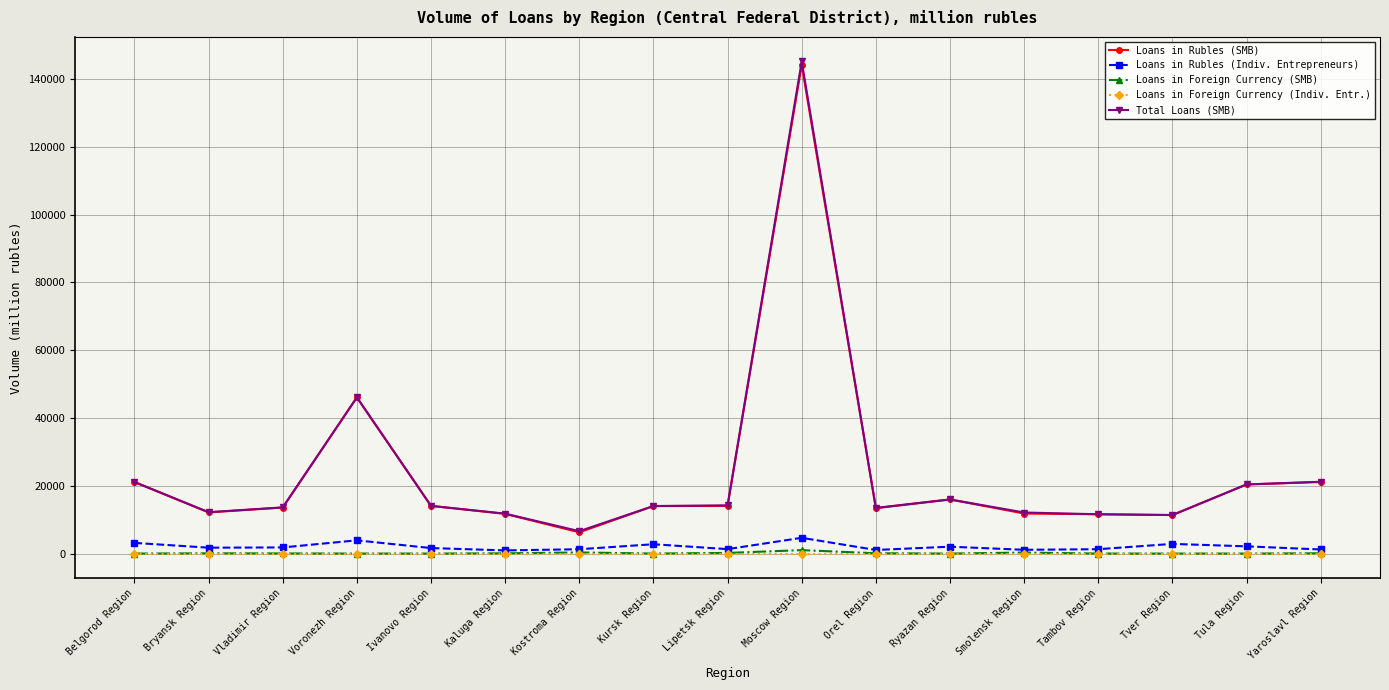

Is it true that Loans in Rubles (Indiv. Entrepreneurs) equals 1115 at Smolensk Region?

True